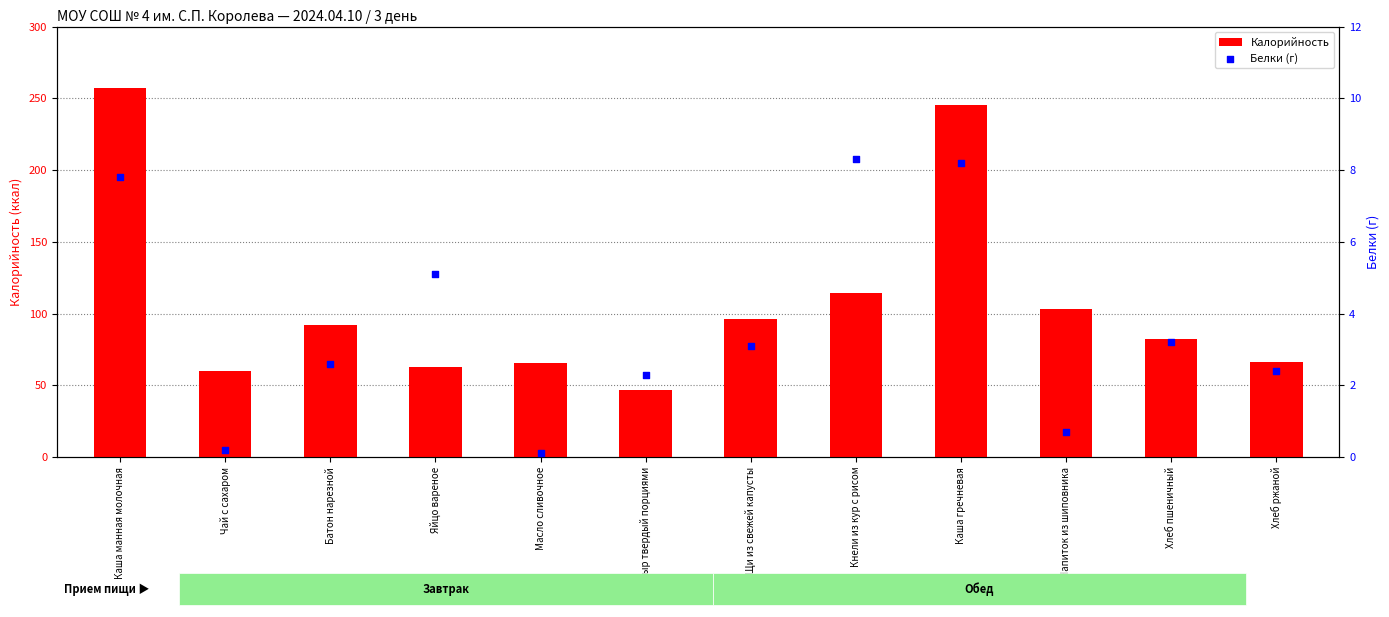

Which series has the widest spread of Y values?

Калорийность